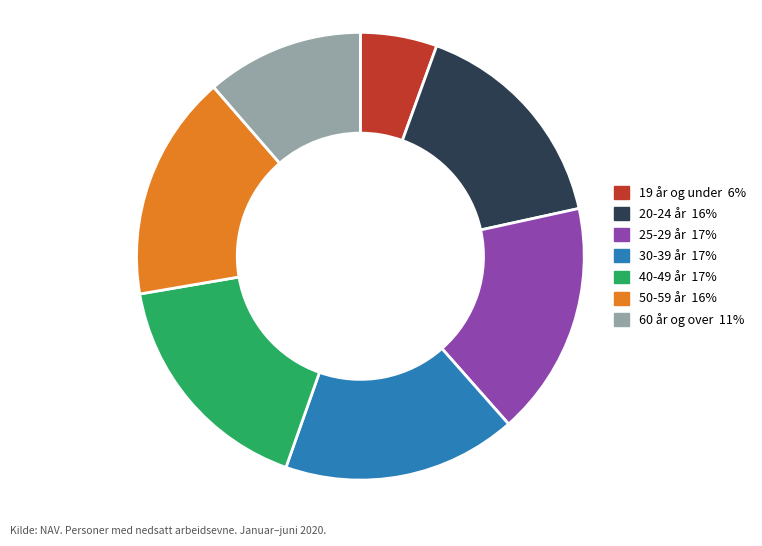

What is the ratio of the value at 20-24 år to the value at 40-49 år?

0.9